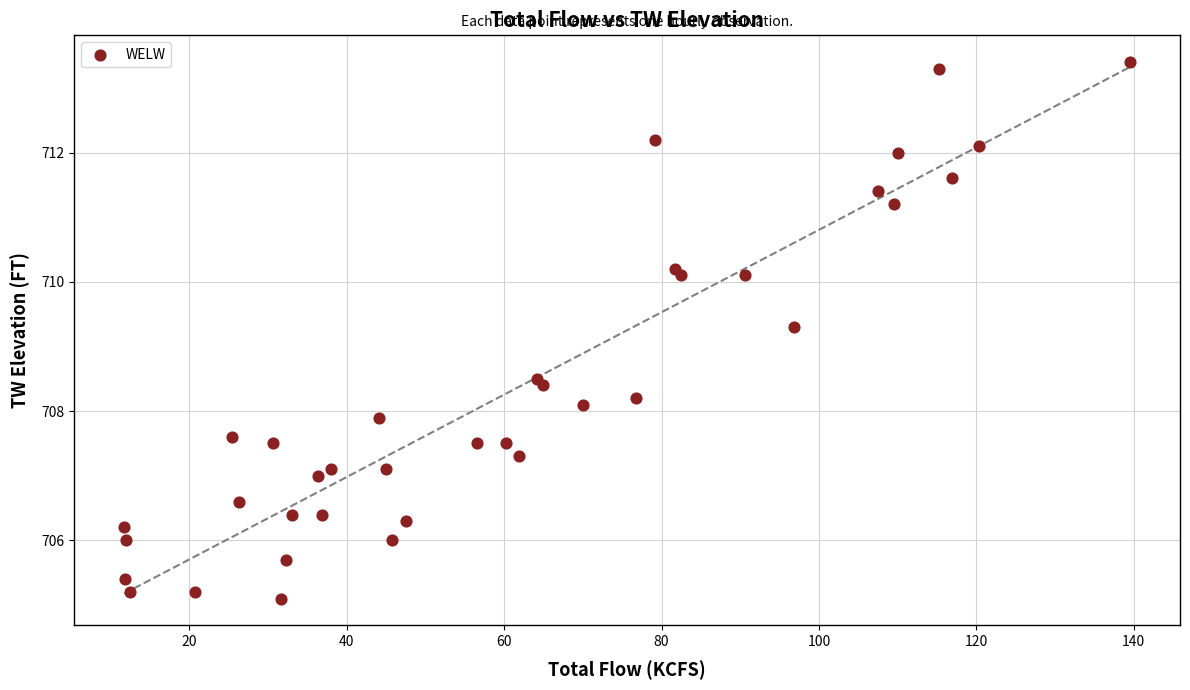

What Y value in the scatter plot is closest to 709?

709.3